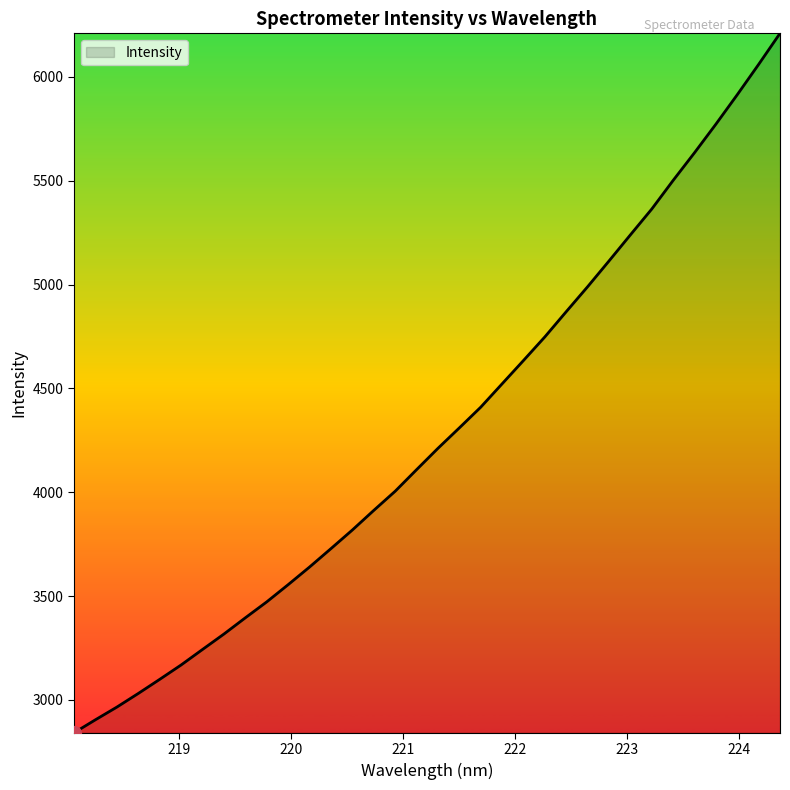

What is the smallest value displayed?

2841.6